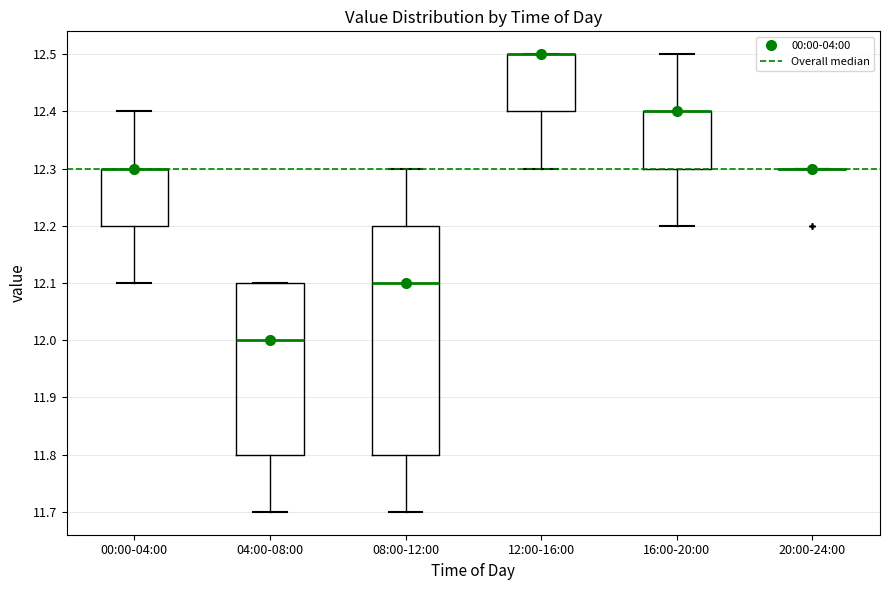

Reading left to right, read every box against the y-axis: the position of its median line, the range the box covers, and the ends of its whiskers. The values are not printed on the chart, so give them approximately, as read against the axis.

00:00-04:00: median 12.3 (drawn on the box's upper edge), box 12.2 to 12.3, whiskers 12.1 to 12.4
04:00-08:00: median 12.0, box 11.8 to 12.1, whiskers 11.7 to 12.1
08:00-12:00: median 12.1, box 11.8 to 12.2, whiskers 11.7 to 12.3
12:00-16:00: median 12.5 (drawn on the box's upper edge), box 12.4 to 12.5, whiskers 12.3 to 12.5
16:00-20:00: median 12.4 (drawn on the box's upper edge), box 12.3 to 12.4, whiskers 12.2 to 12.5
20:00-24:00: box collapsed to a line at 12.3, whiskers 12.3 to 12.3